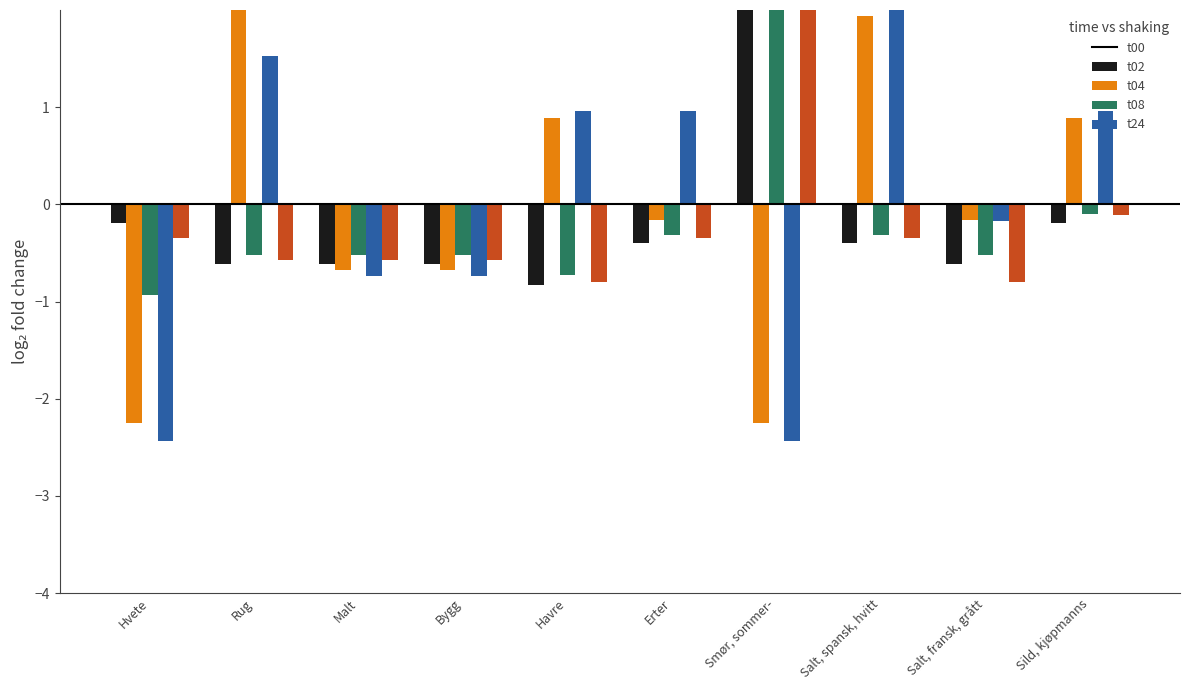

What position from the right is Salt, spansk, hvitt?

3